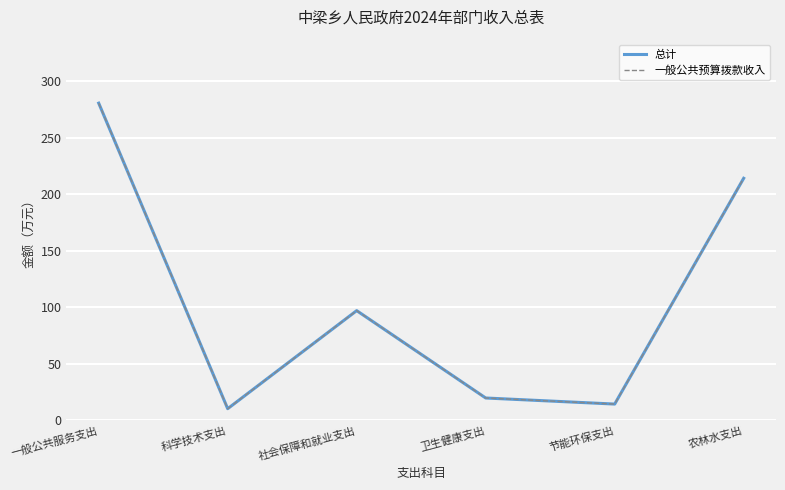

At which label does 总计 reach its peak?

一般公共服务支出